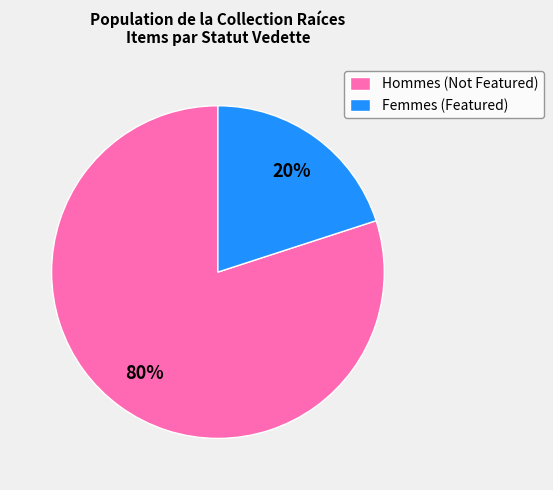

What is the majority slice?

Hommes (Not Featured)